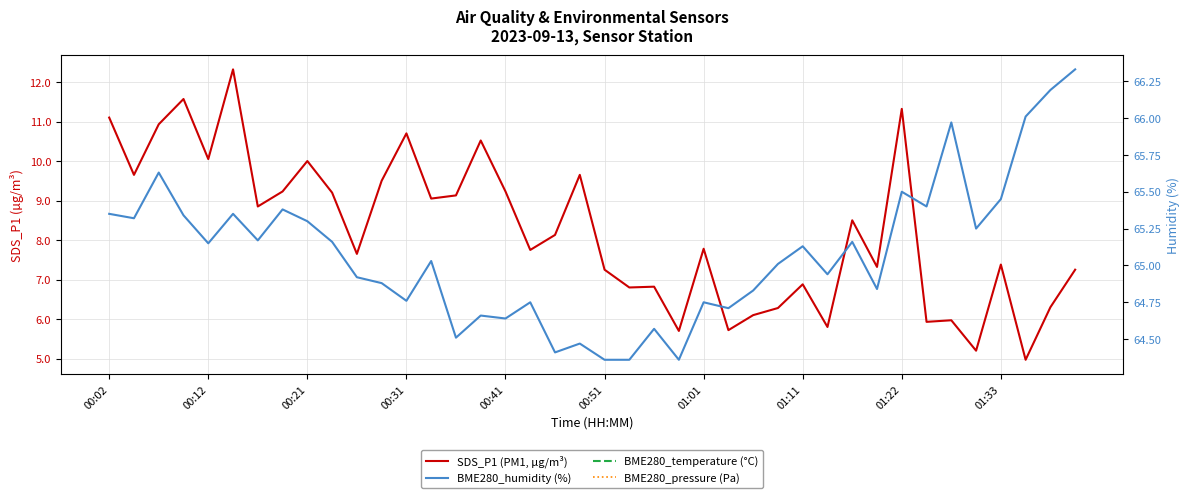

What is the total value across all series at 14?

99751.8